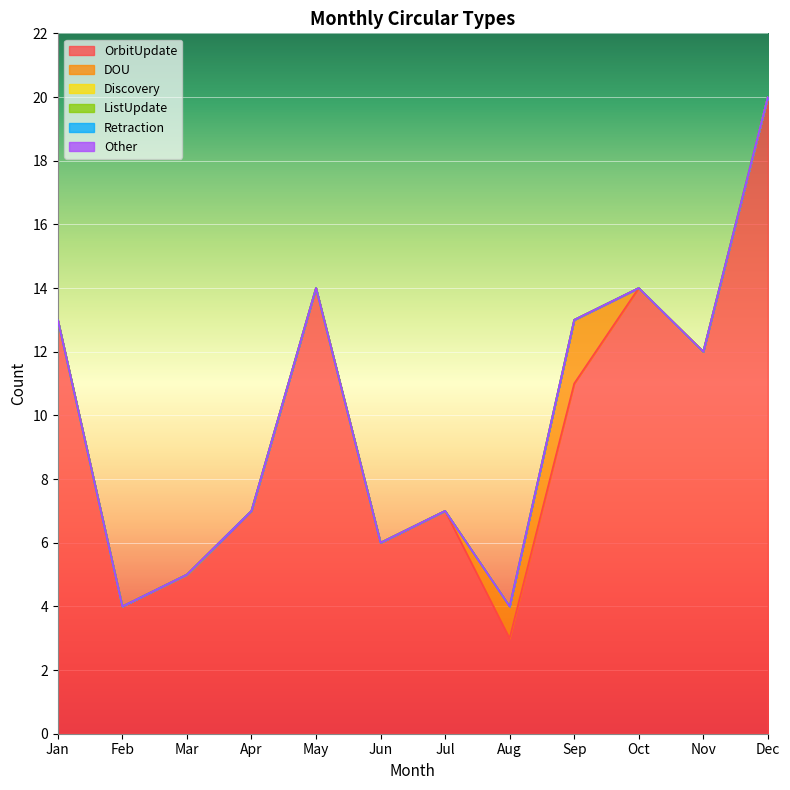

True or false: DOU and ListUpdate cross at least once.

False